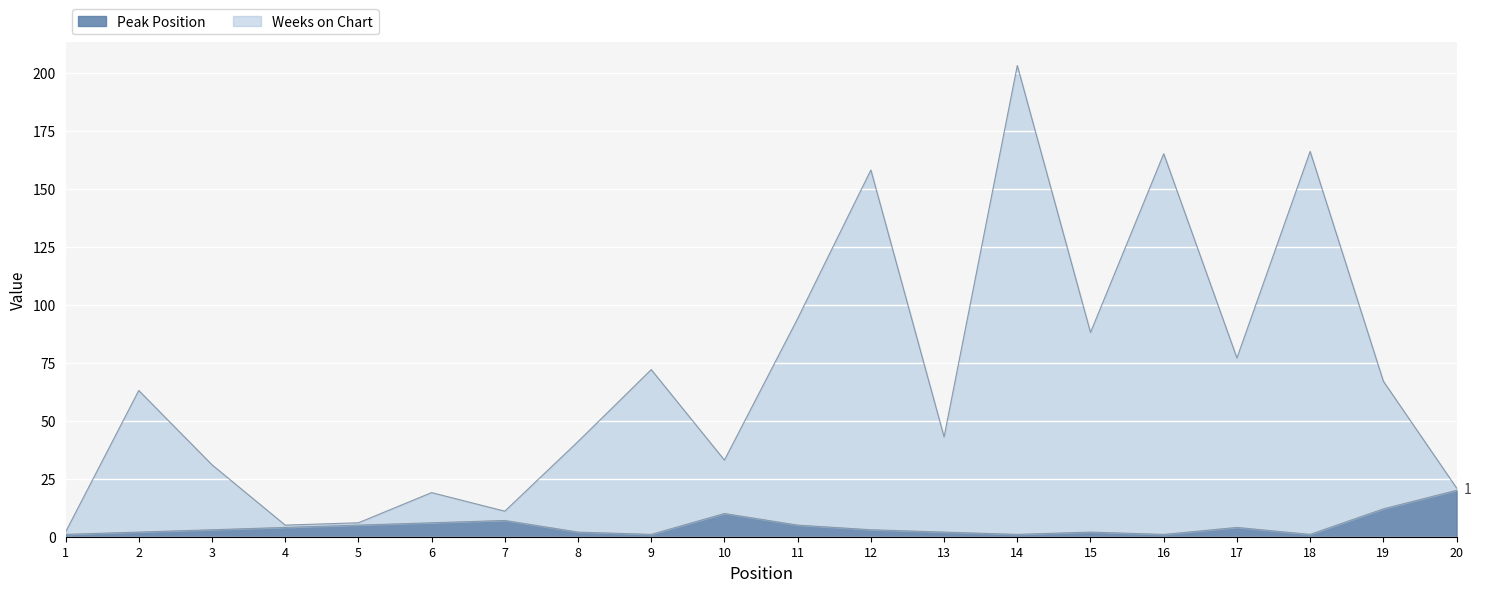

What is the difference between the highest and lowest values at 19?

55